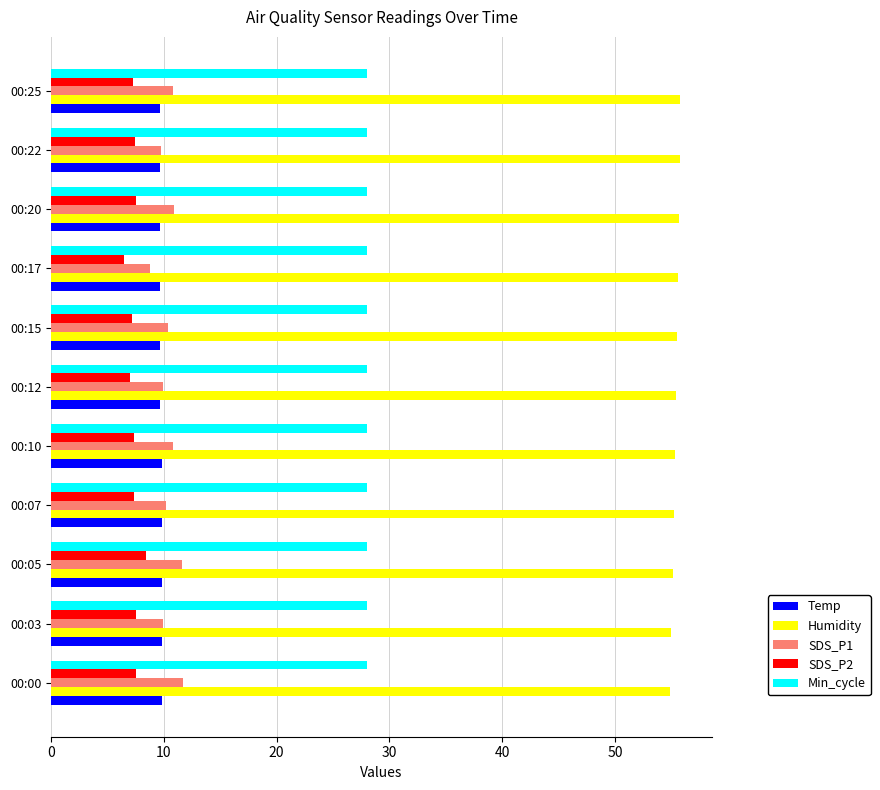

Count the number of categories in the chart.

11